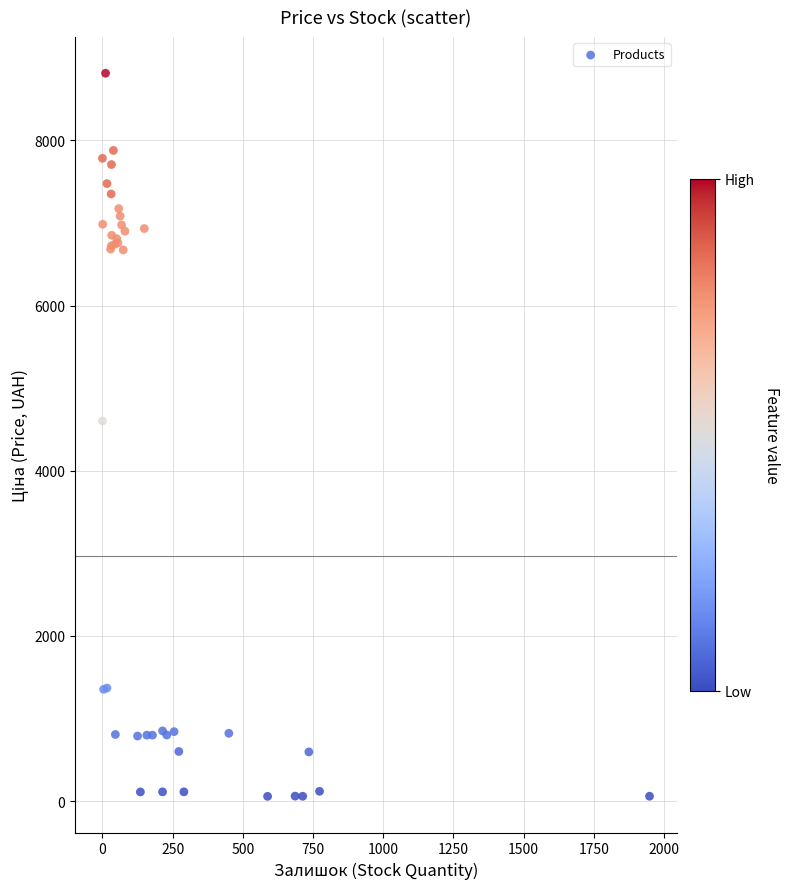

What Y value in the scatter plot is closest to 4435?

4602.7